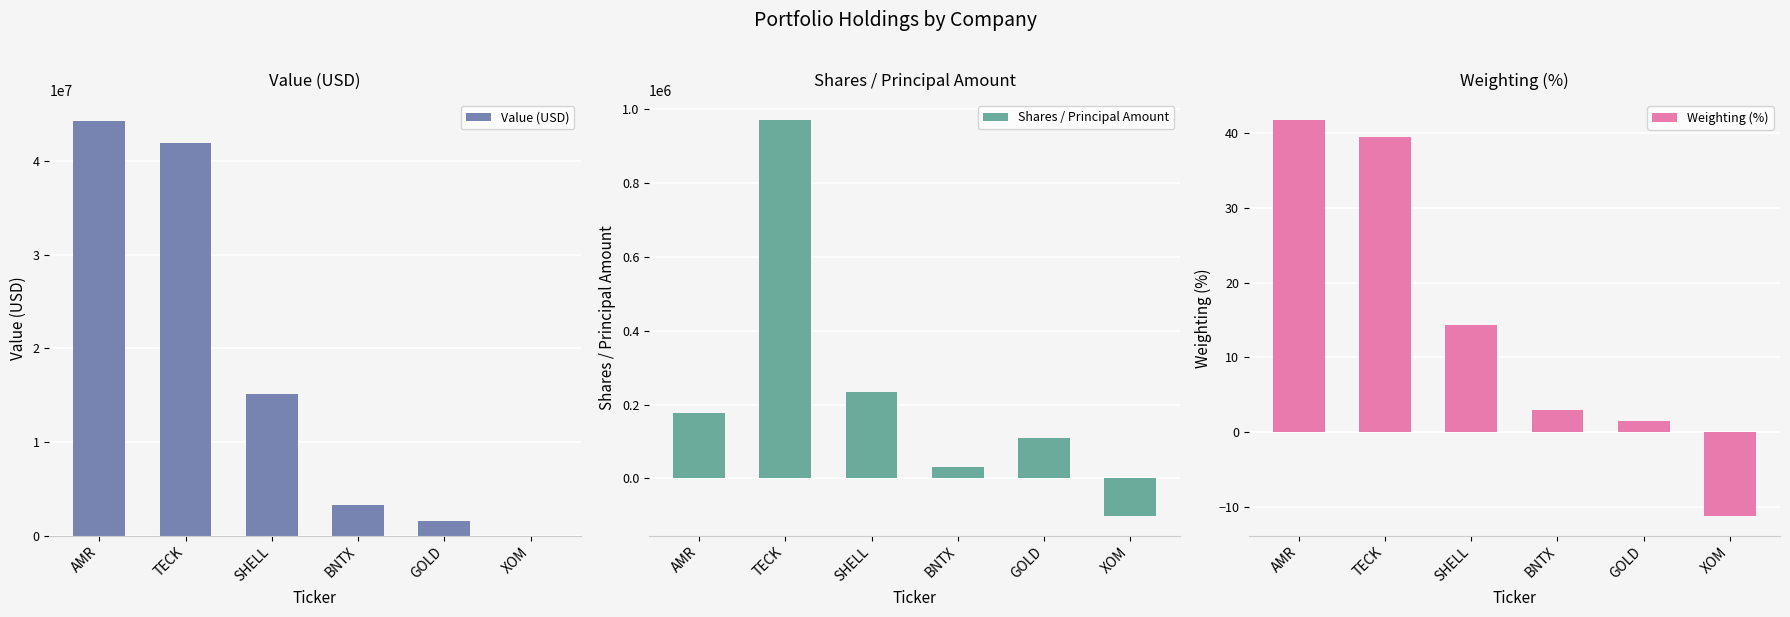

What is the label of the 4th bar from the left?

BNTX